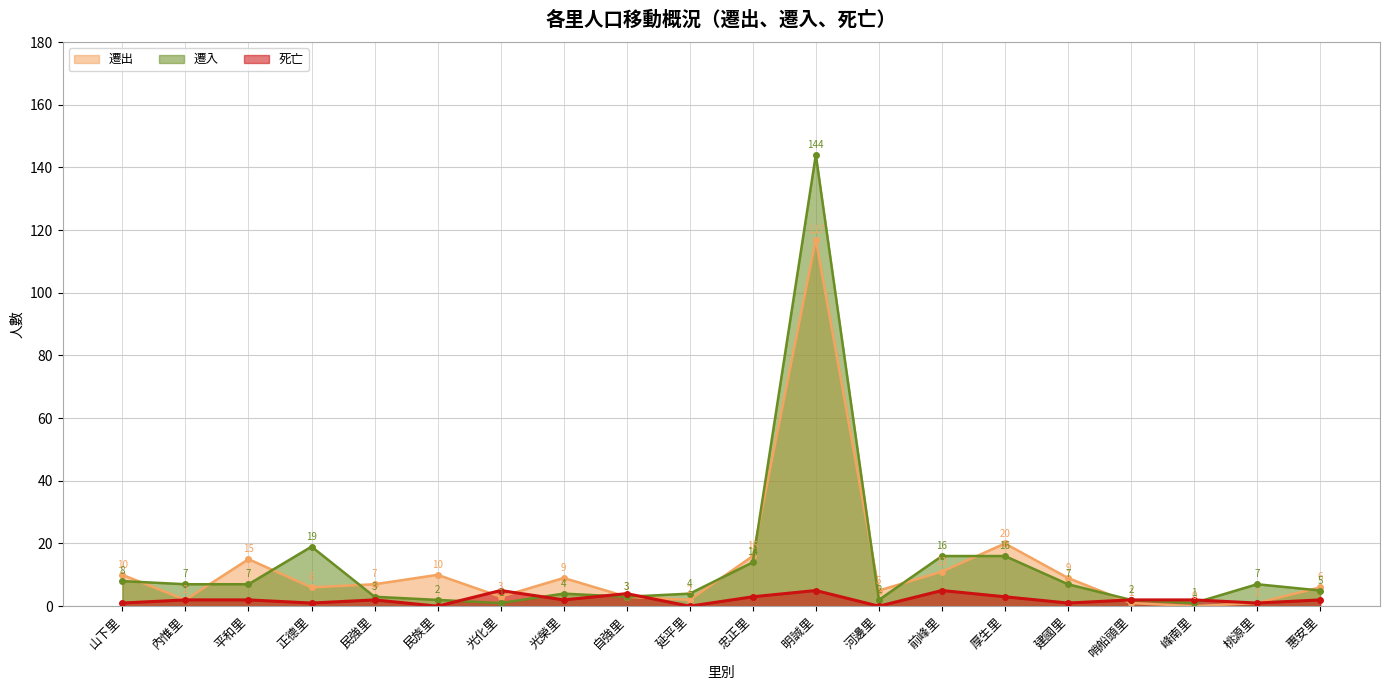

List the series in order of their peak value, lowest first.

死亡, 遷出, 遷入